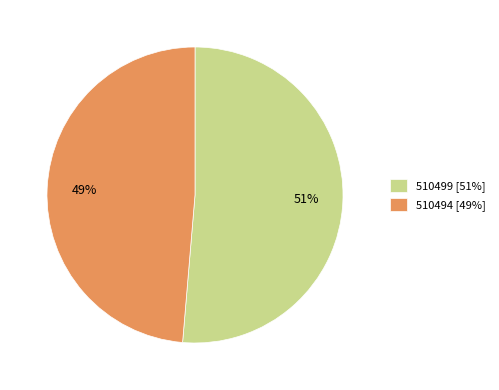

Do 510499 and 510494 together represent more than half of the pie?

Yes